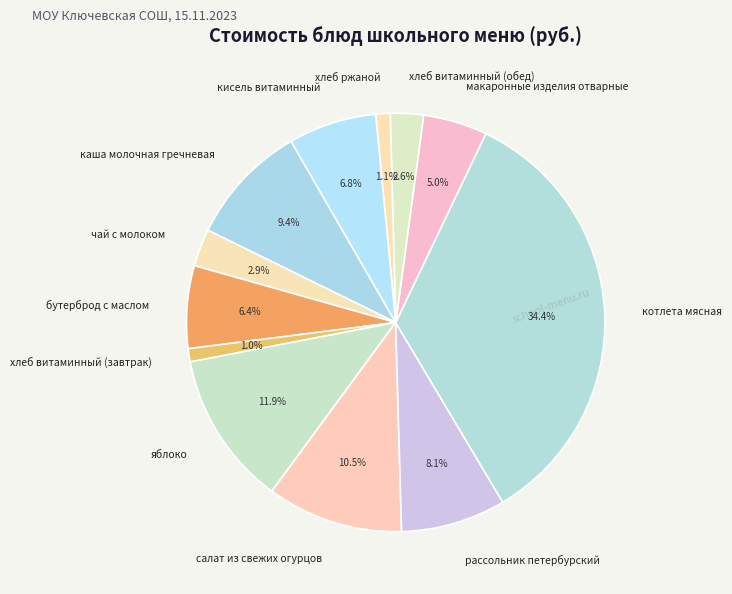

Approximately how many times larger is the value at хлеб витаминный (обед) compared to чай с молоком?

0.9